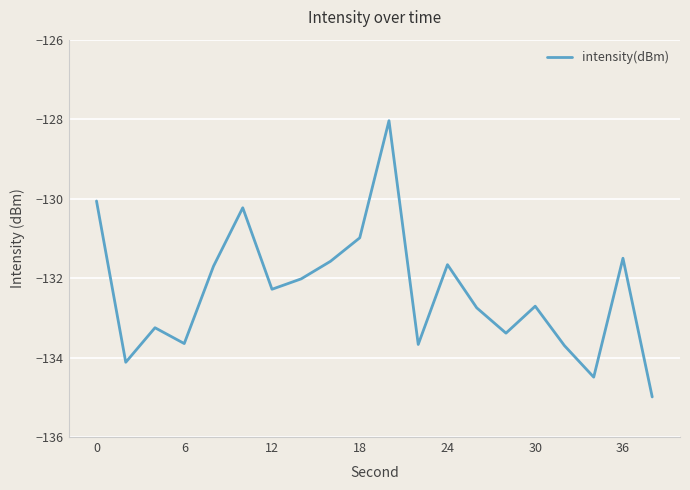

True or false: there are more than 1 points higher than both neighbors.

True